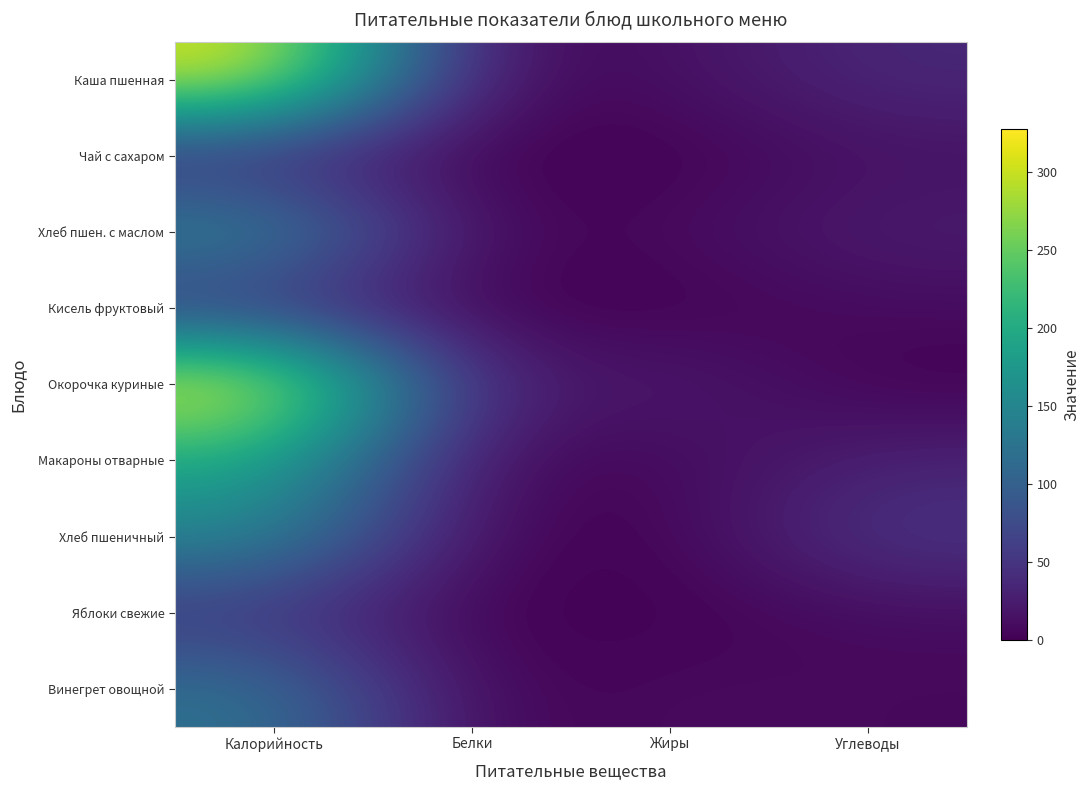

Reading left to right, list all the values displayed in this chart.

Каша пшенная: Калорийность=315.0	Белки=7.0	Жиры=12.0	Углеводы=37.0
Чай с сахаром: Калорийность=28.0	Белки=0.0	Жиры=0.0	Углеводы=14.0
Хлеб пшен. с маслом: Калорийность=157.0	Белки=4.0	Жиры=9.0	Углеводы=26.0
Кисель фруктовый: Калорийность=40.5	Белки=0.2	Жиры=0.0	Углеводы=9.6
Окорочка куриные: Калорийность=328.0	Белки=23.5	Жиры=25.8	Углеводы=0.5
Макароны отварные: Калорийность=195.7	Белки=5.5	Жиры=5.8	Углеводы=30.4
Хлеб пшеничный: Калорийность=152.1	Белки=5.1	Жиры=0.7	Углеводы=51.9
Яблоки свежие: Калорийность=47.0	Белки=0.4	Жиры=0.4	Углеводы=9.8
Винегрет овощной: Калорийность=125.1	Белки=1.0	Жиры=10.0	Углеводы=7.3